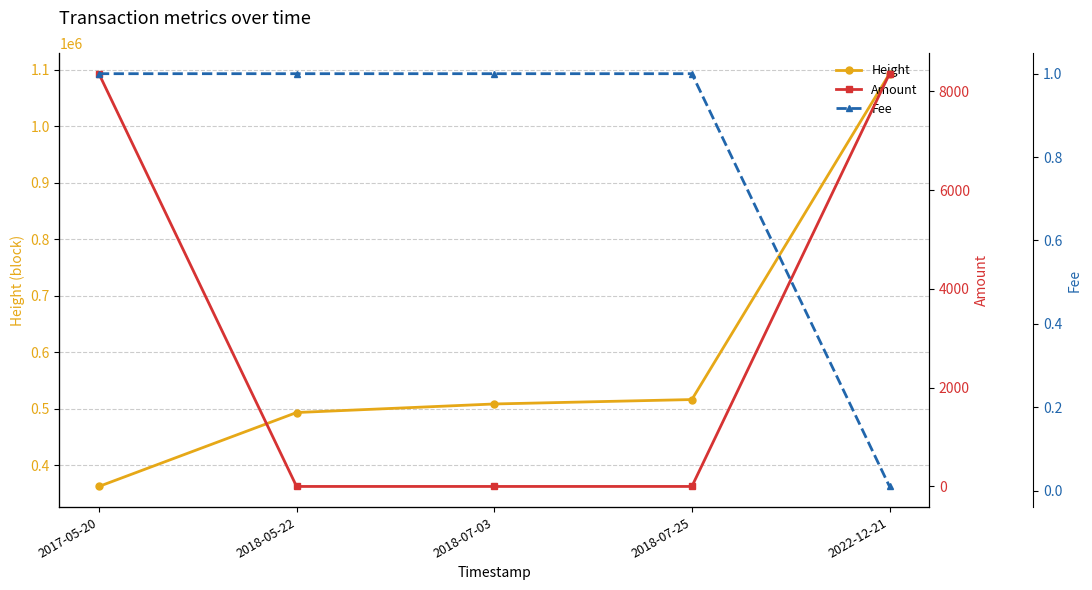

What is the difference between the maximum and minimum values in the Fee series?

1.0